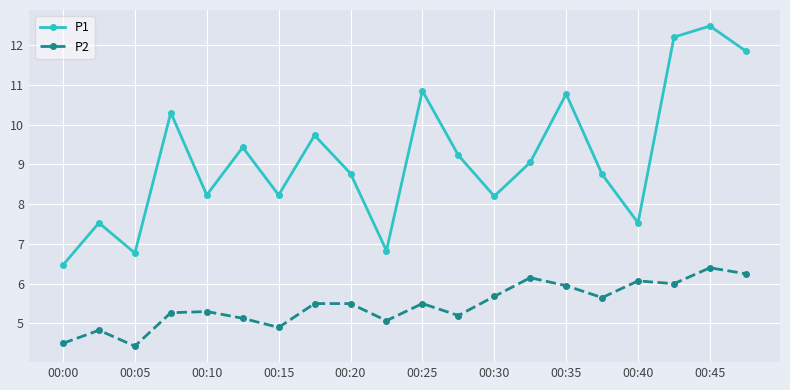

Which series has the widest spread of values?

P1